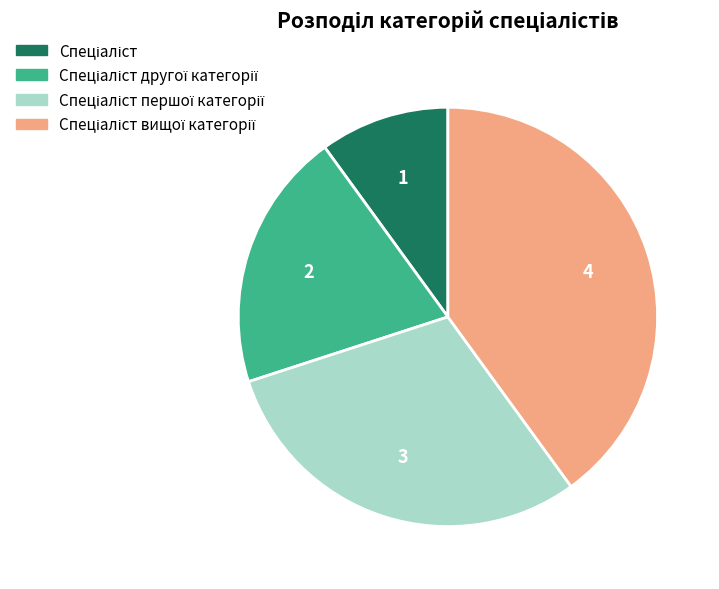

Is there any slice that represents more than half of the pie?

No